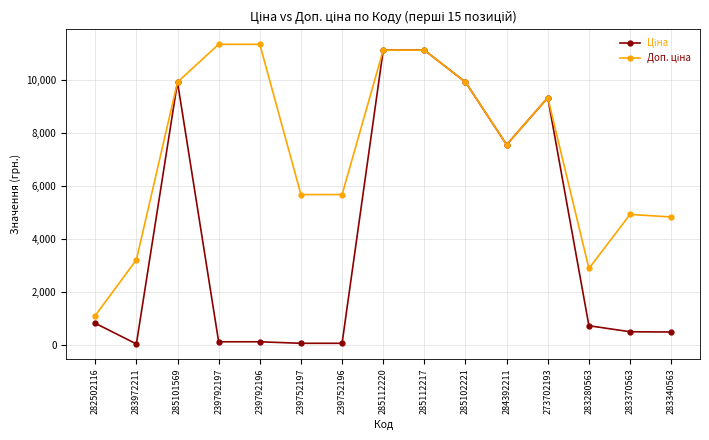

At how many categories does at least one series exceed 6636?

8